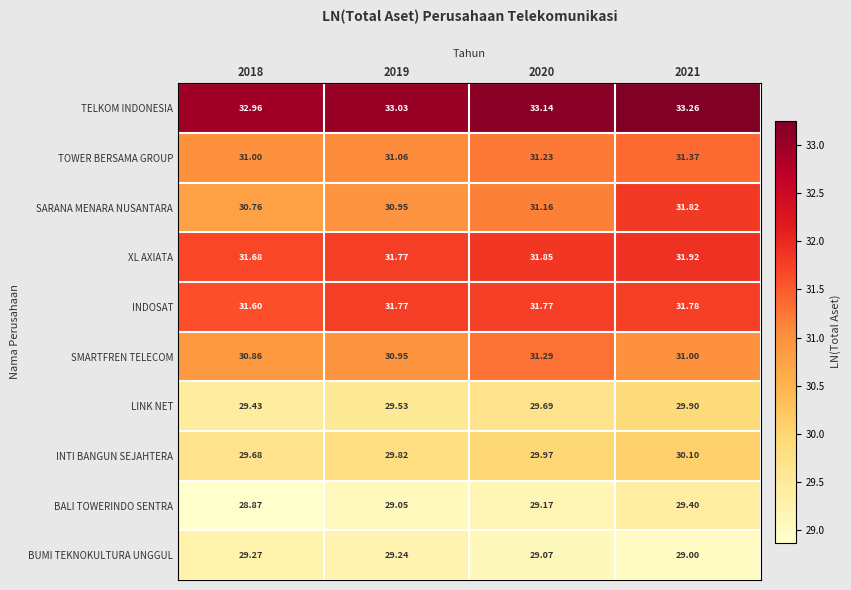

Rank the series at 2020 from lowest to highest value.

BUMI TEKNOKULTURA UNGGUL, BALI TOWERINDO SENTRA, LINK NET, INTI BANGUN SEJAHTERA, SARANA MENARA NUSANTARA, TOWER BERSAMA GROUP, SMARTFREN TELECOM, INDOSAT, XL AXIATA, TELKOM INDONESIA